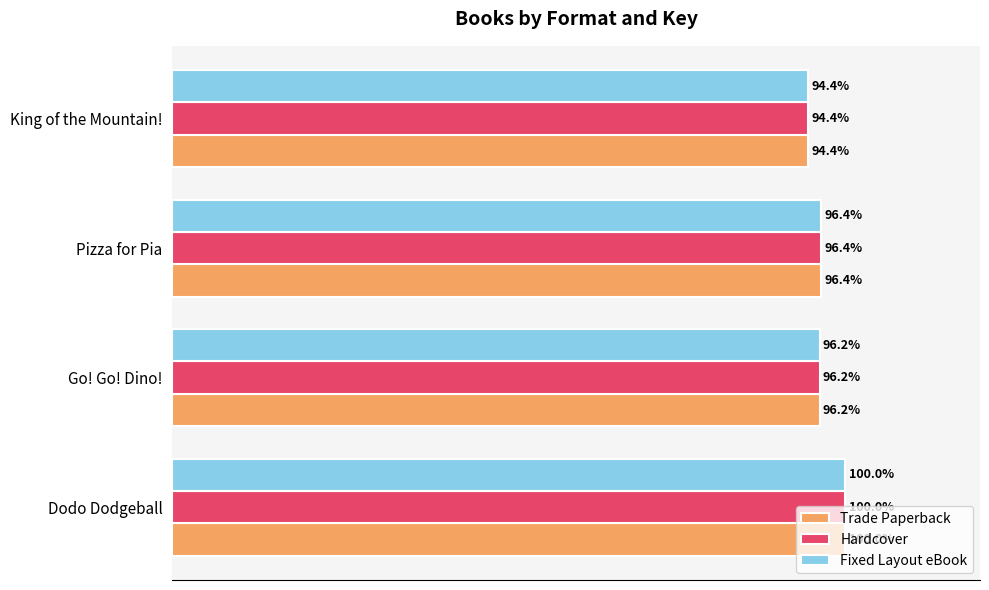

Rank the categories by Fixed Layout eBook value from highest to lowest.

Dodo Dodgeball, Pizza for Pia, Go! Go! Dino!, King of the Mountain!